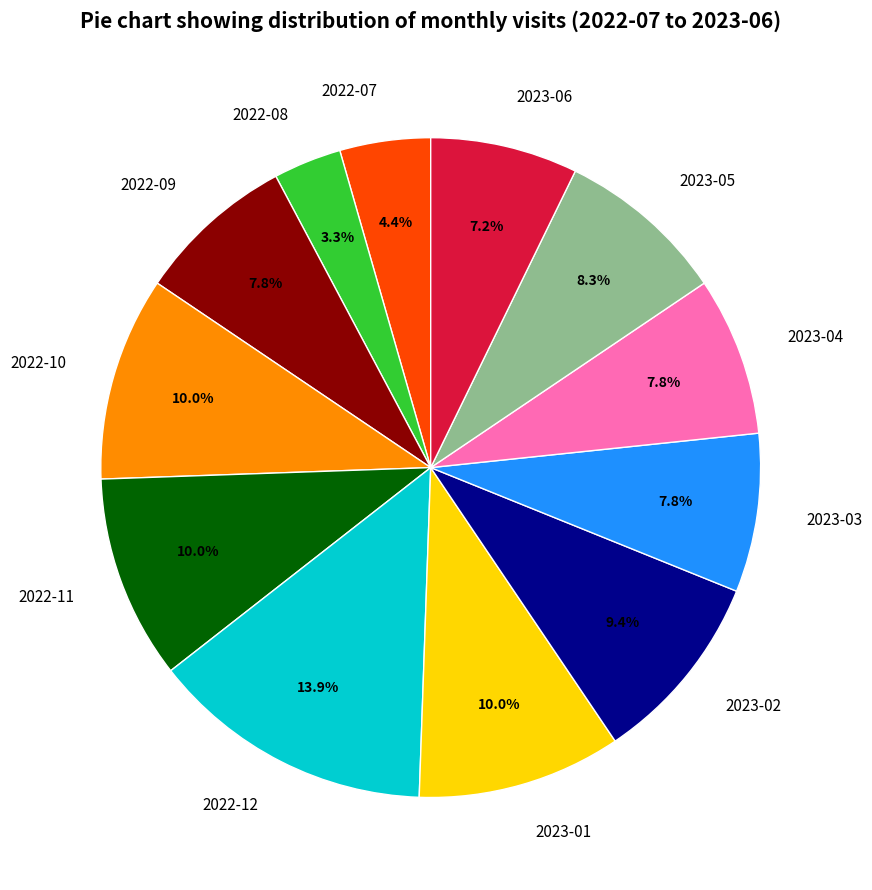

How many slices are in this pie chart?

12